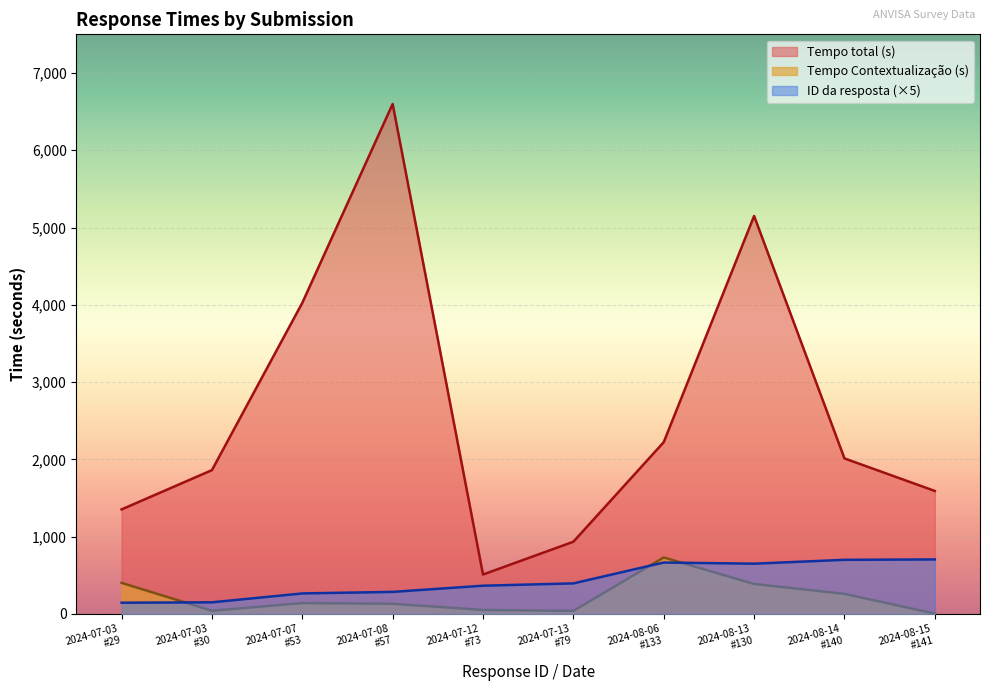

Rank the series by their maximum value, from lowest to highest.

ID da resposta, Tempo Contextualização (s), Tempo total (s)